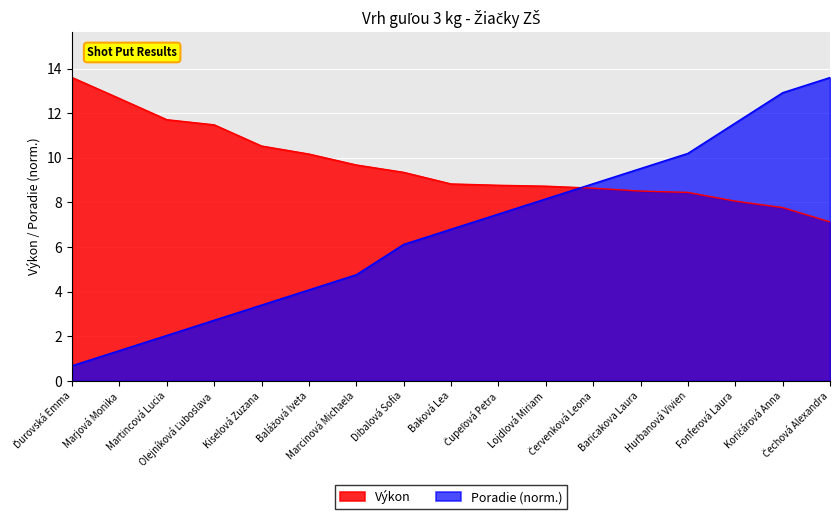

Is the value of Výkon at Marcinová Michaela greater than the value of Poradie at Olejníková Ľuboslava?

Yes